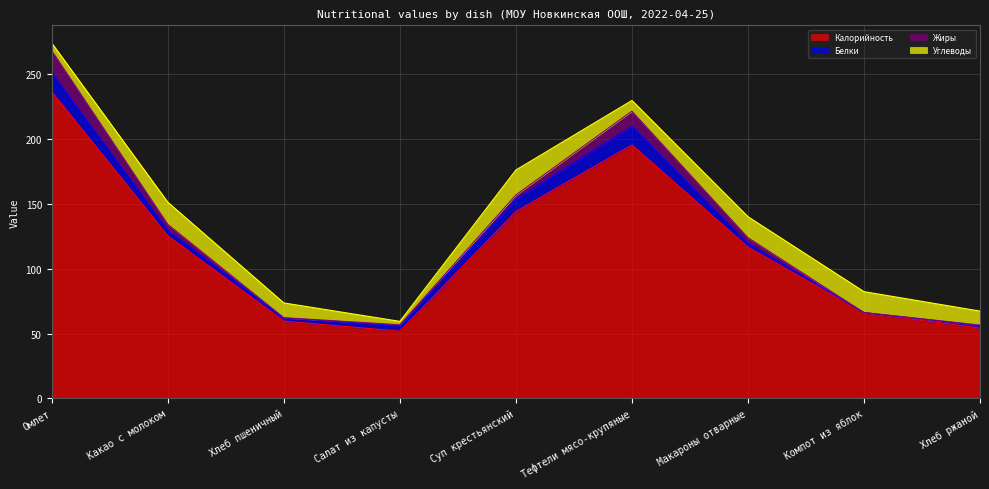

Which category has the lowest value in the Углеводы series?

Салат из капусты